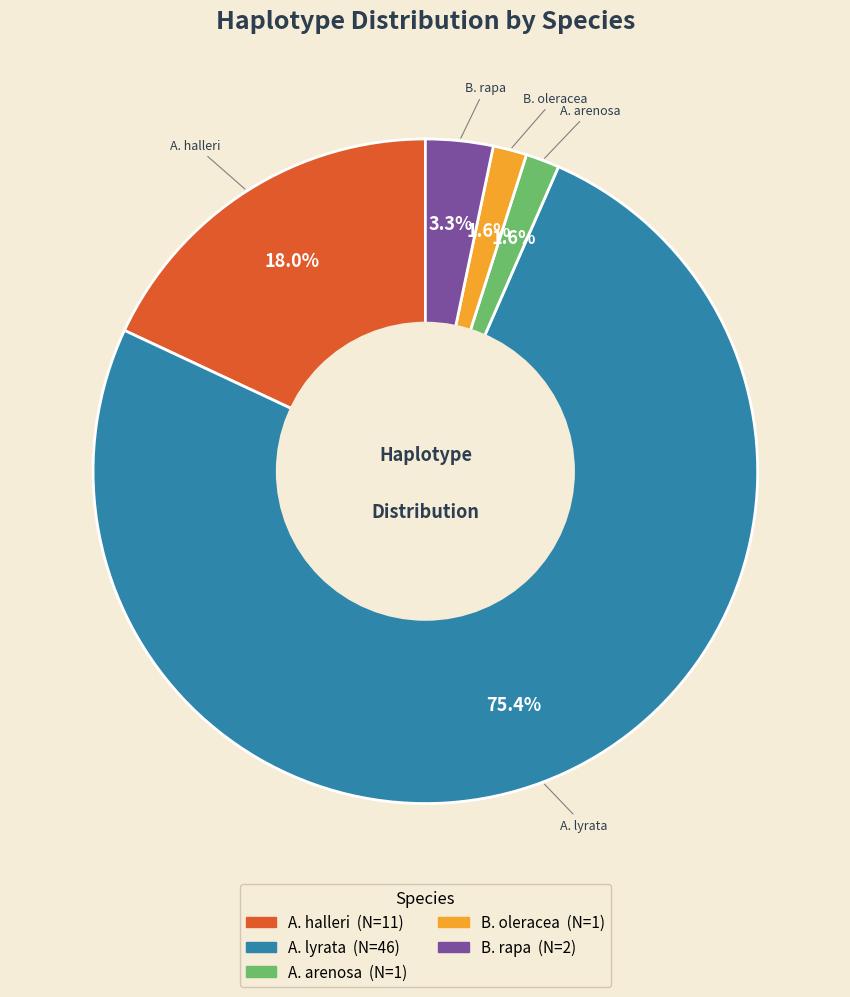

To the nearest percent, what is the difference between the largest and smallest slice percentages?

74%